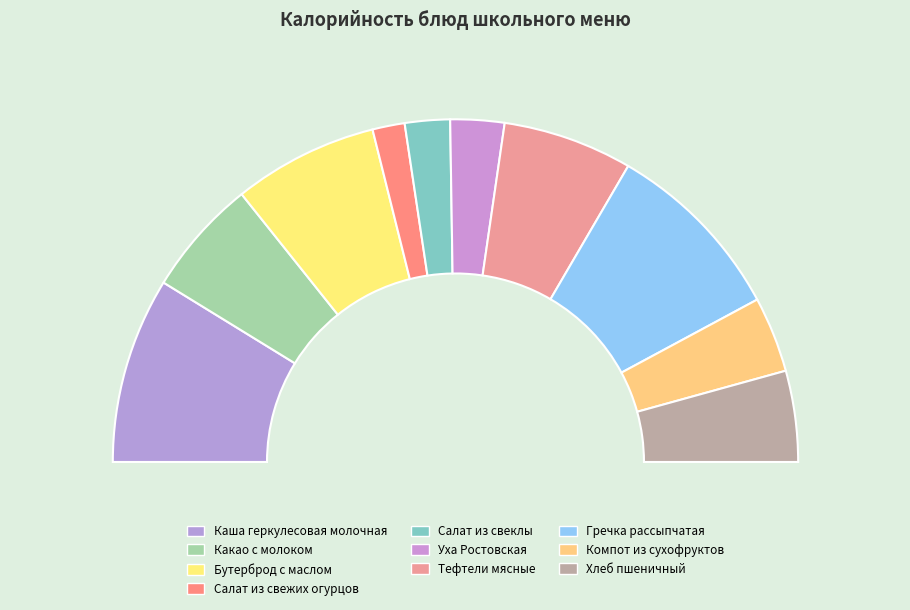

How many slices are in this pie chart?

10